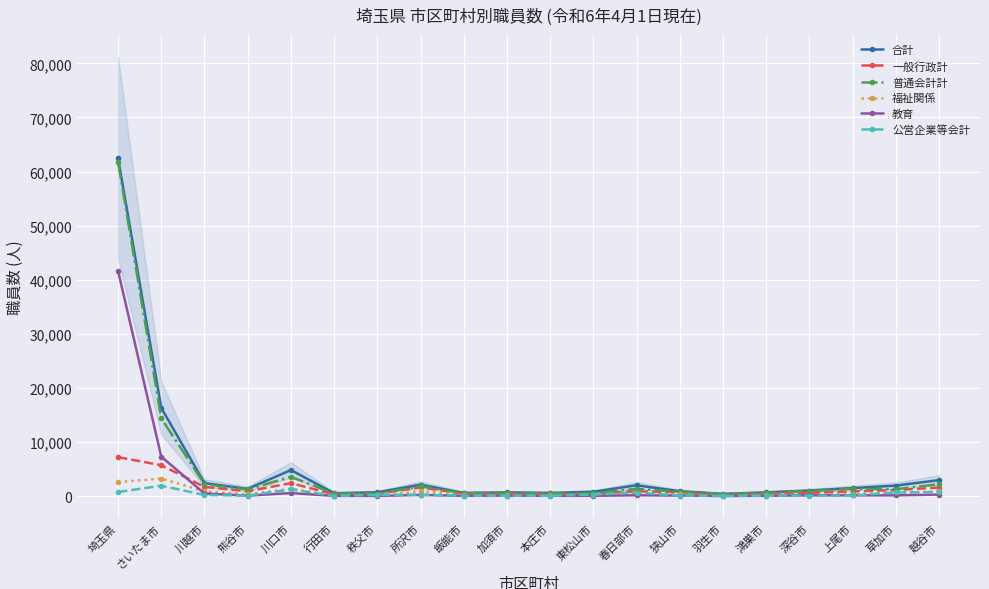

At which category is the sum across all series the highest?

埼玉県